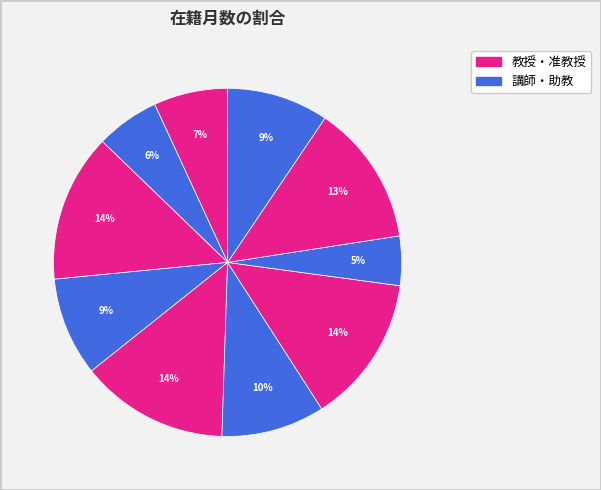

To the nearest percent, what is the difference between the largest and smallest slice percentages?

9%